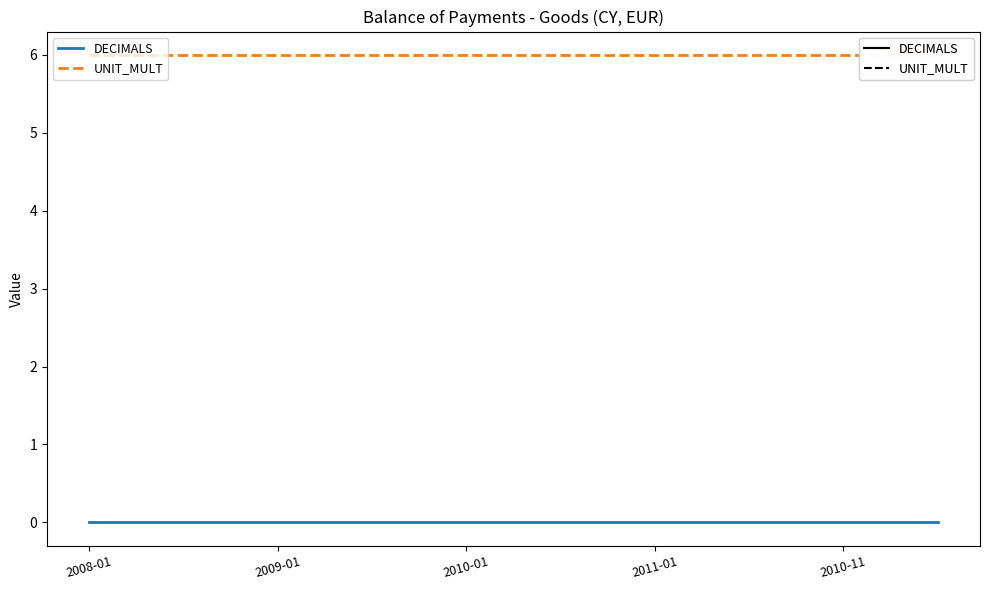

What is the maximum value shown in the chart?

6